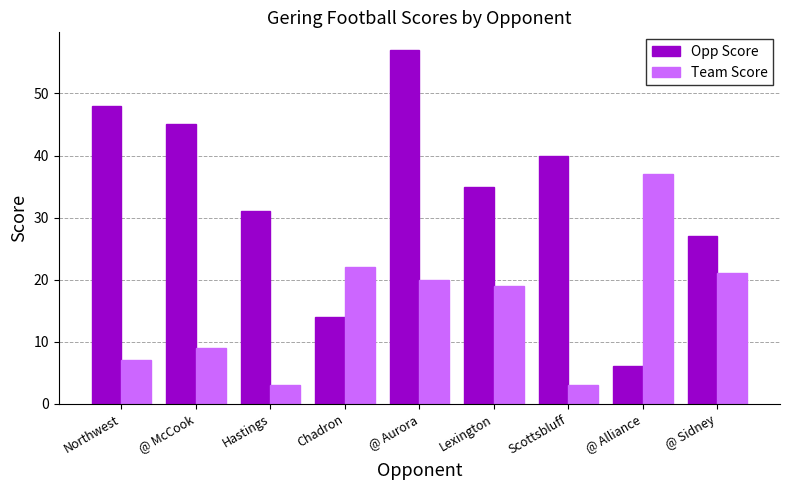

Which series has the largest total across all categories?

Opp Score